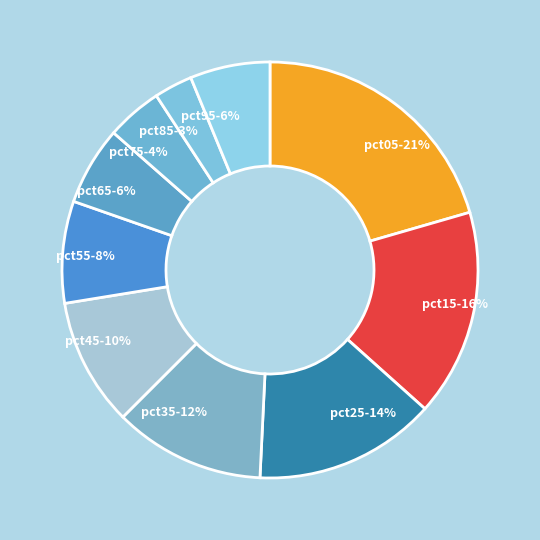

What is the largest slice in the pie chart?

pct05